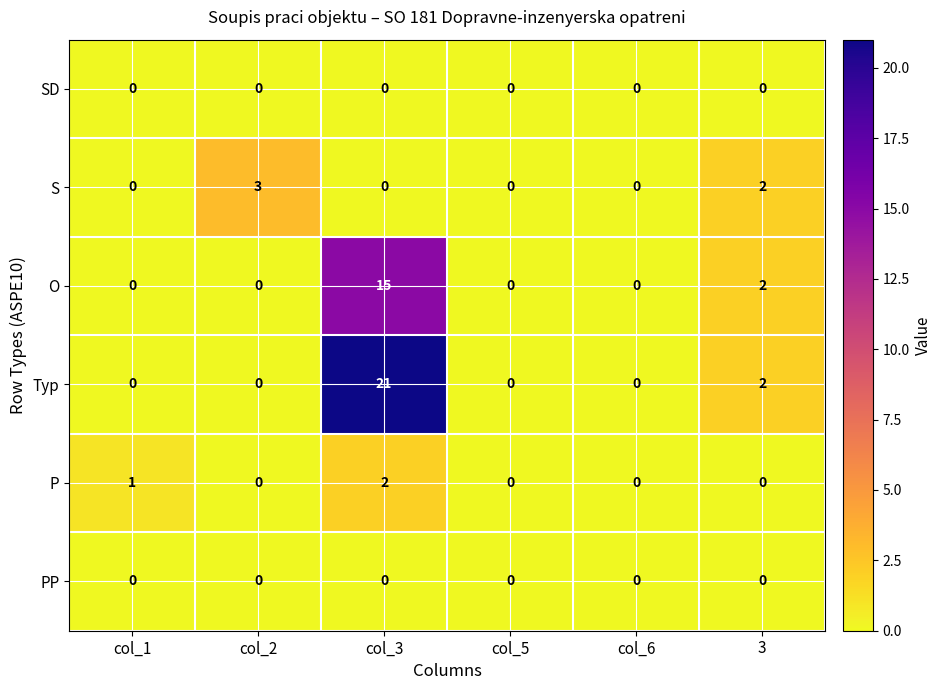

True or false: Typ has a value of 3 at 3.

False